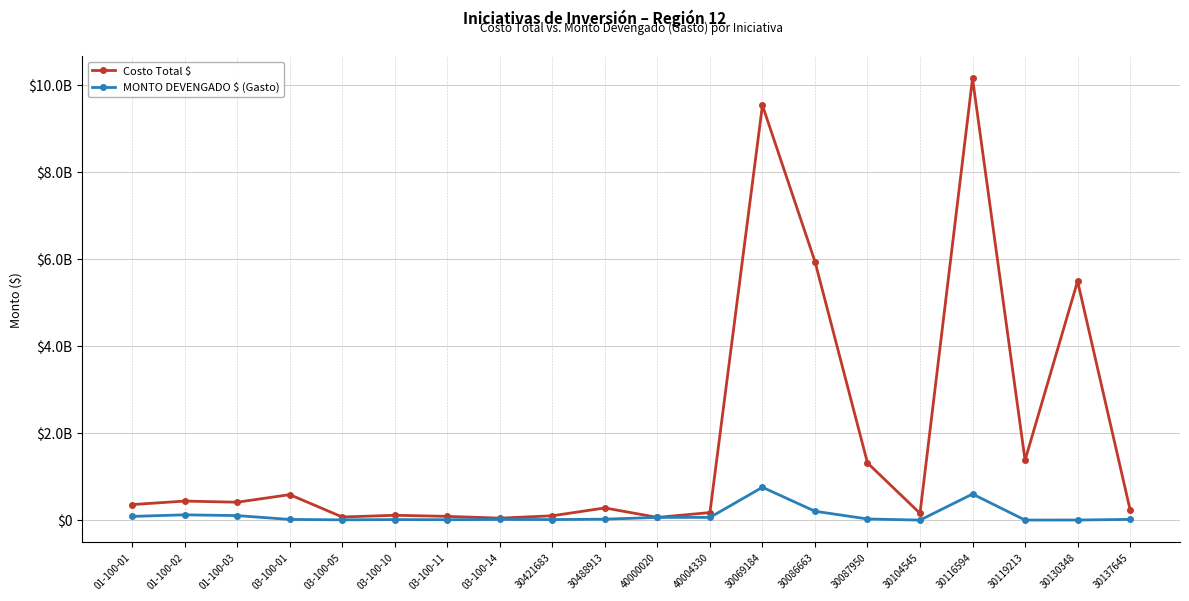

What is the value of the MONTO DEVENGADO $ (Gasto) point at the 7th from the left?

10984016